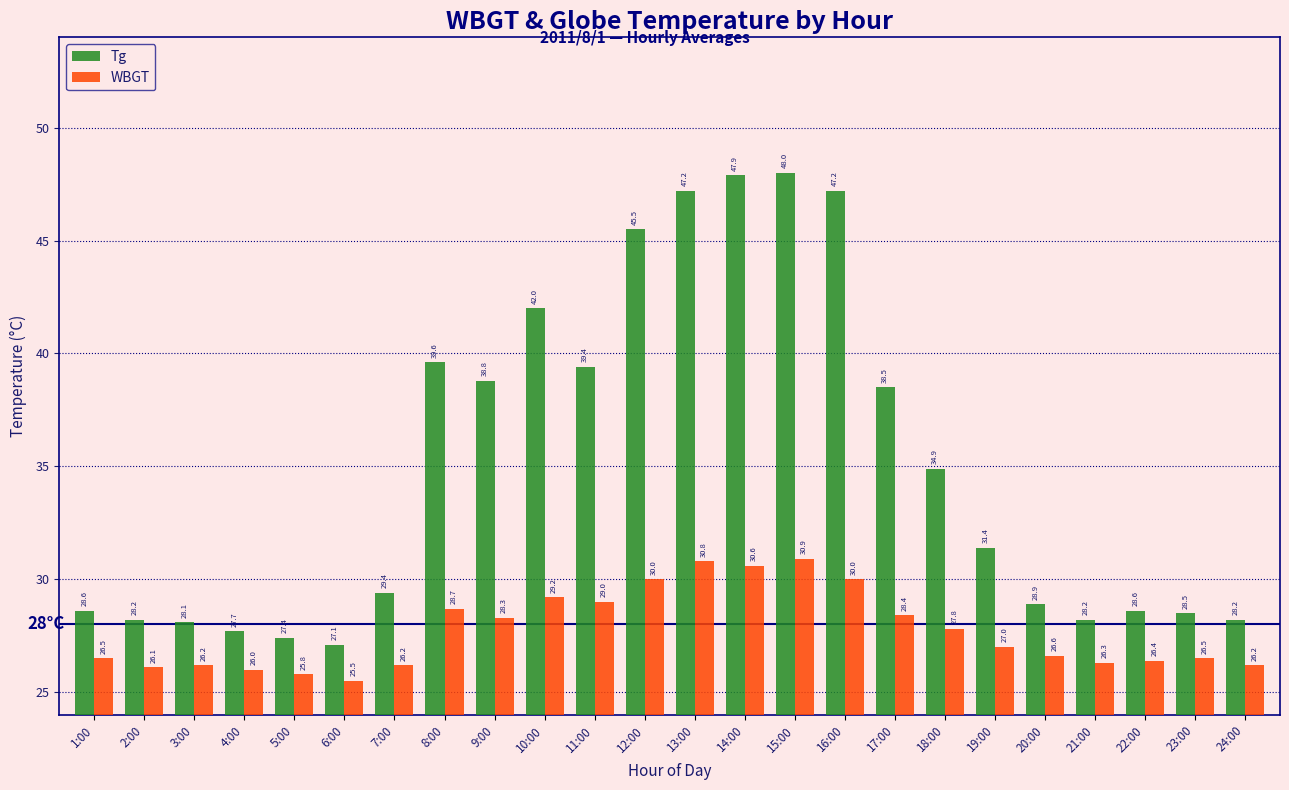

List the series in order of their peak value, highest first.

Tg, WBGT